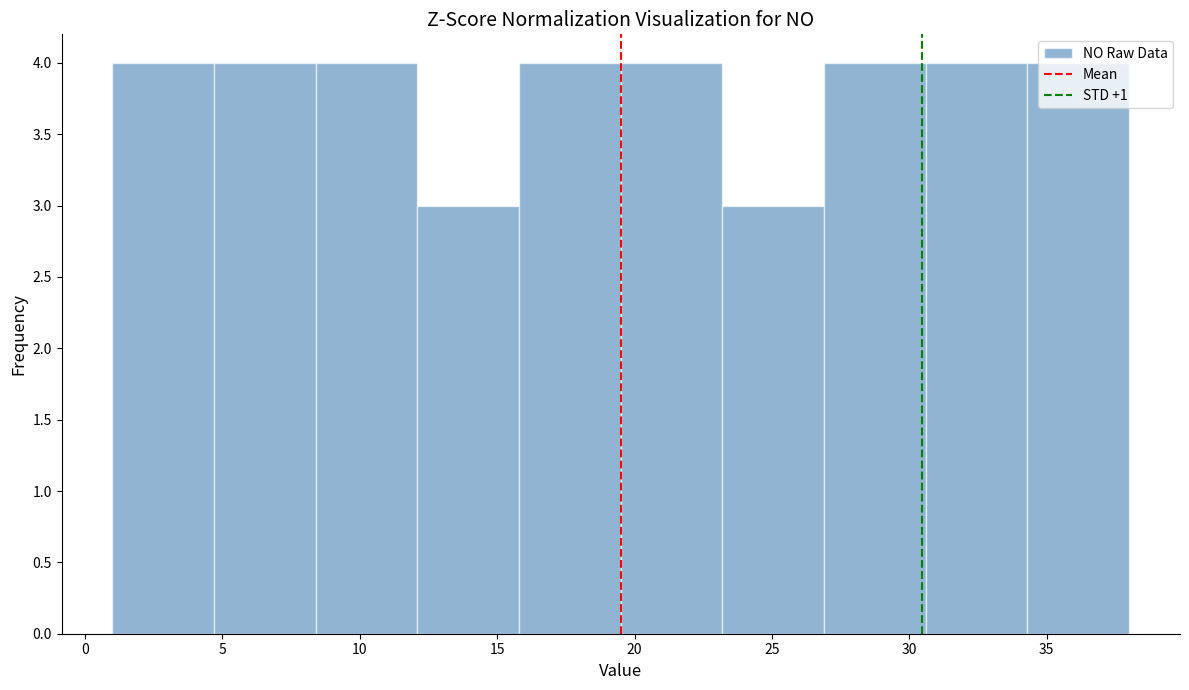

Reading left to right, transcribe this chart: for each bar, give the range it covers on the x-axis and its height. Neither the bar edges nor the heights are printed on the chart, so give them approximately, as read against the axes.

1.0 to 4.7: 4
4.7 to 8.4: 4
8.4 to 12.1: 4
12.1 to 15.8: 3
15.8 to 19.5: 4
19.5 to 23.2: 4
23.2 to 26.9: 3
26.9 to 30.6: 4
30.6 to 34.3: 4
34.3 to 38.0: 4